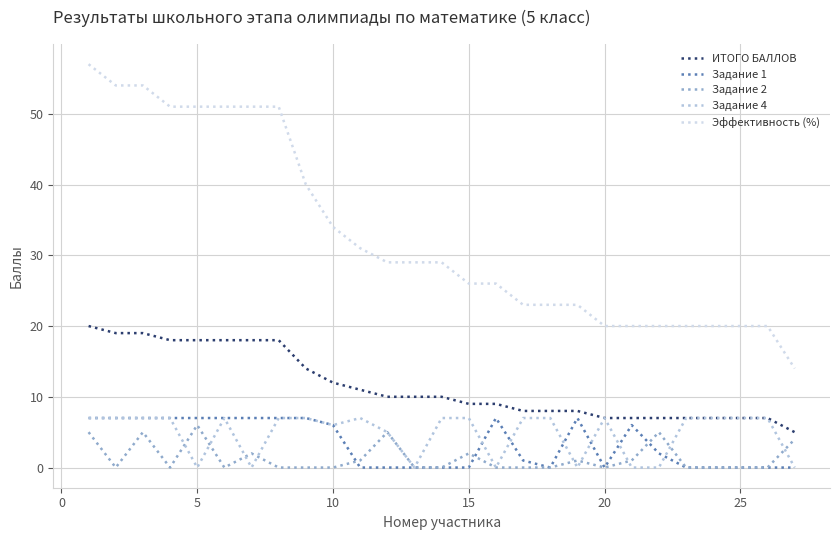

Which series has the widest spread of values?

Эффективность (%)